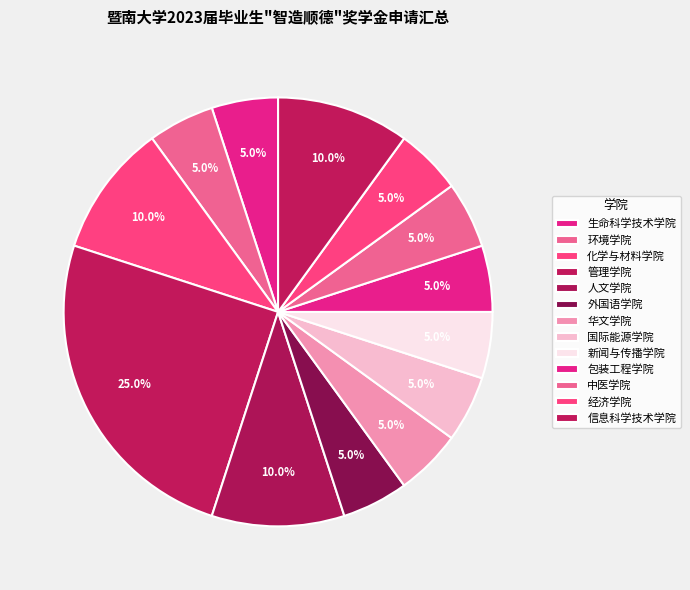

Do 外国语学院 and 中医学院 together represent more than half of the pie?

No